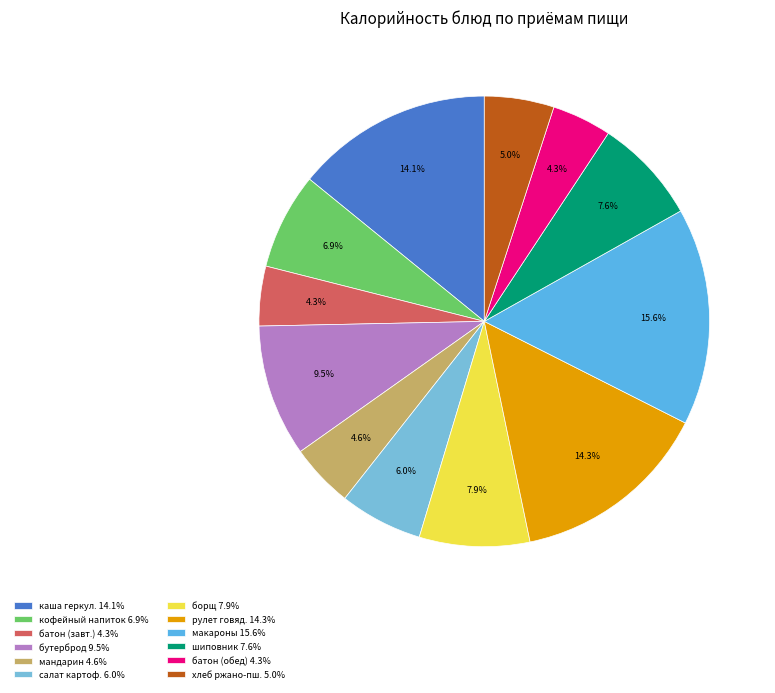

Which category has the biggest portion of the pie?

макароны 15.6%